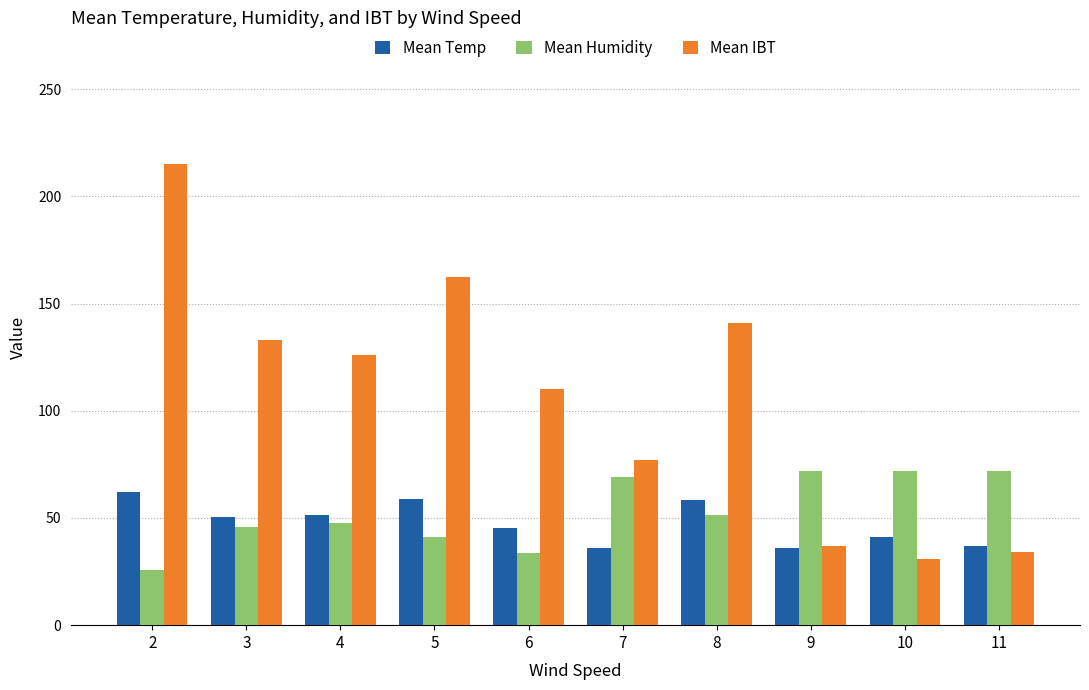

What is the average value of the Mean IBT series?

106.6